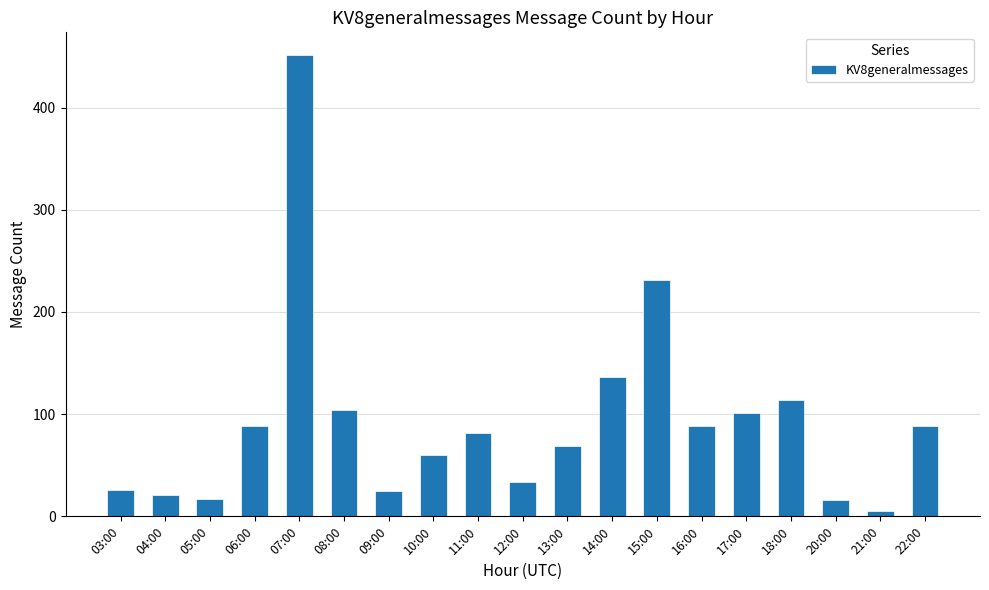

True or false: the data shows 88 at 06:00.

True